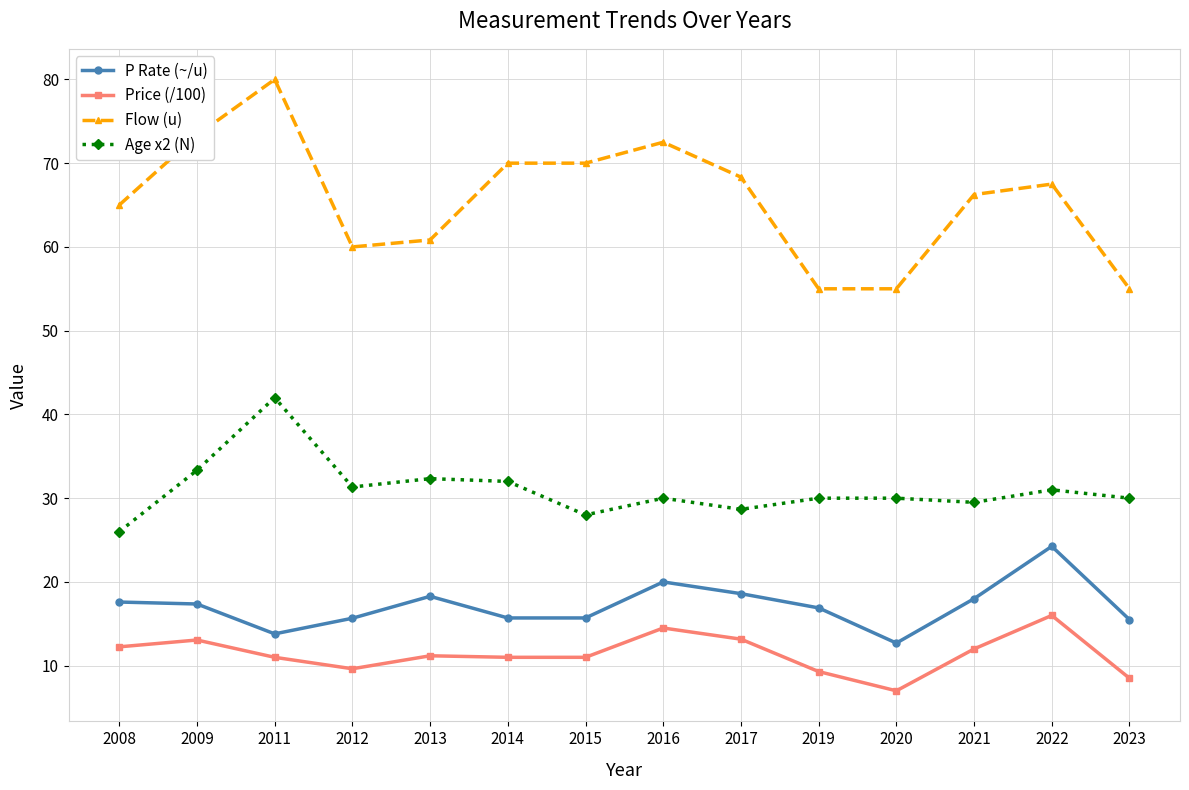

Which category has the highest value in the Age x2 (N) series?

2011